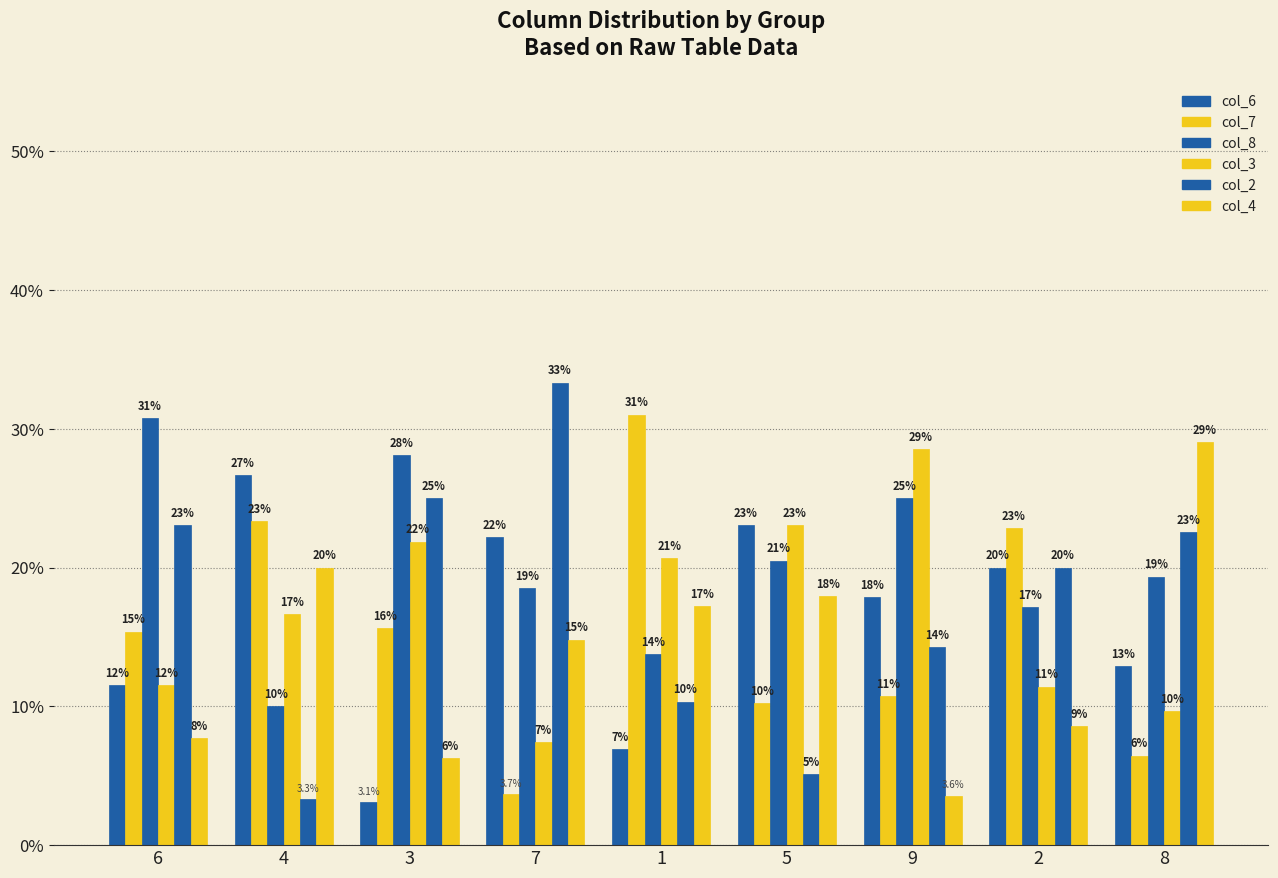

What is the sum of all col_4 values?

125.1